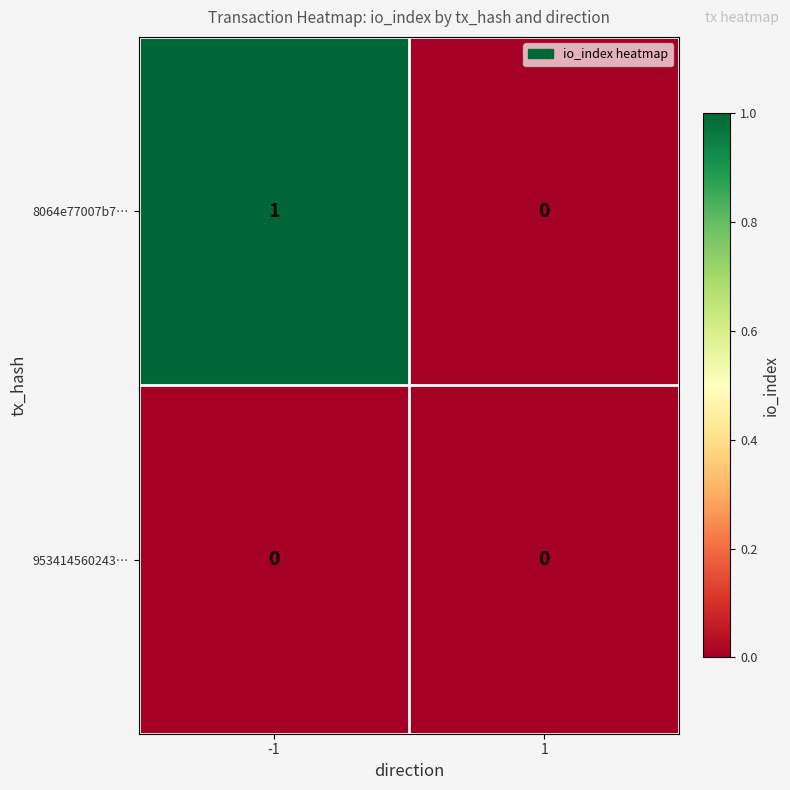

List the series in order of their peak value, lowest first.

953414560243…, 8064e77007b7…